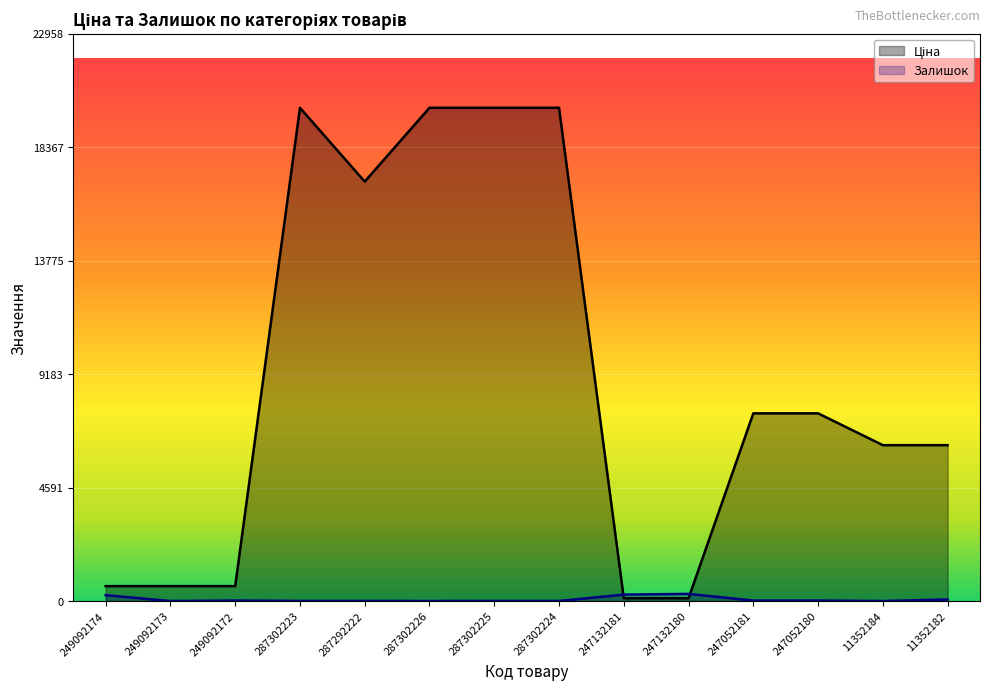

Which series has the largest total across all categories?

Ціна